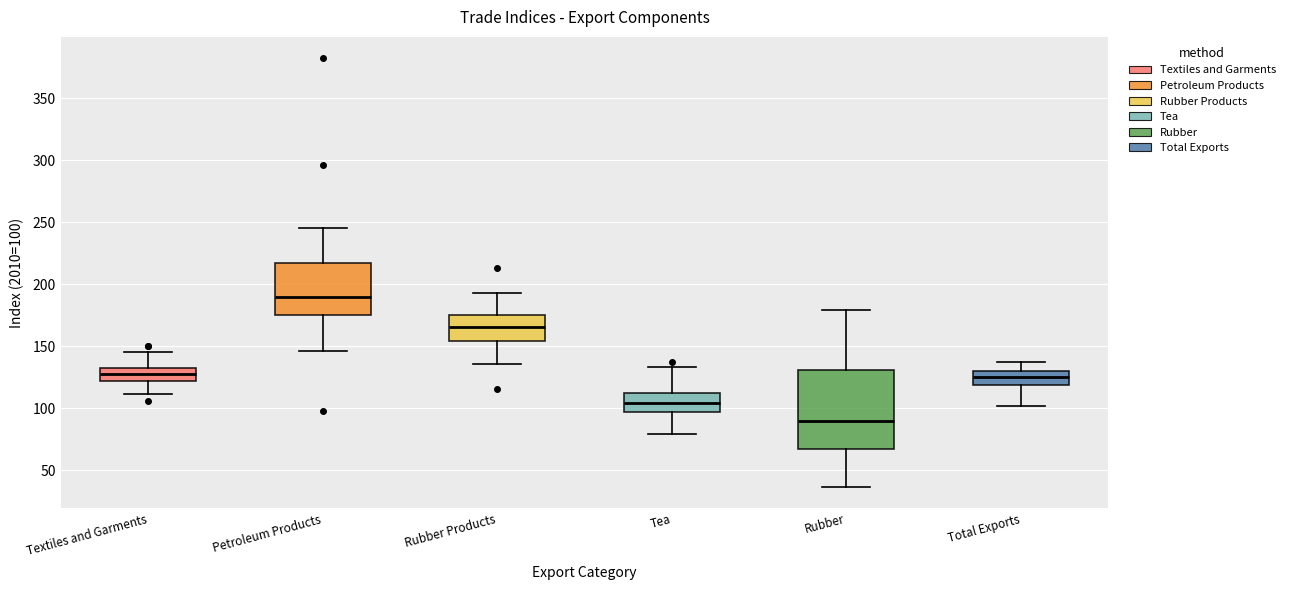

Comparing the boxes themselves (not the whiskers), which one is the tallest?

Rubber